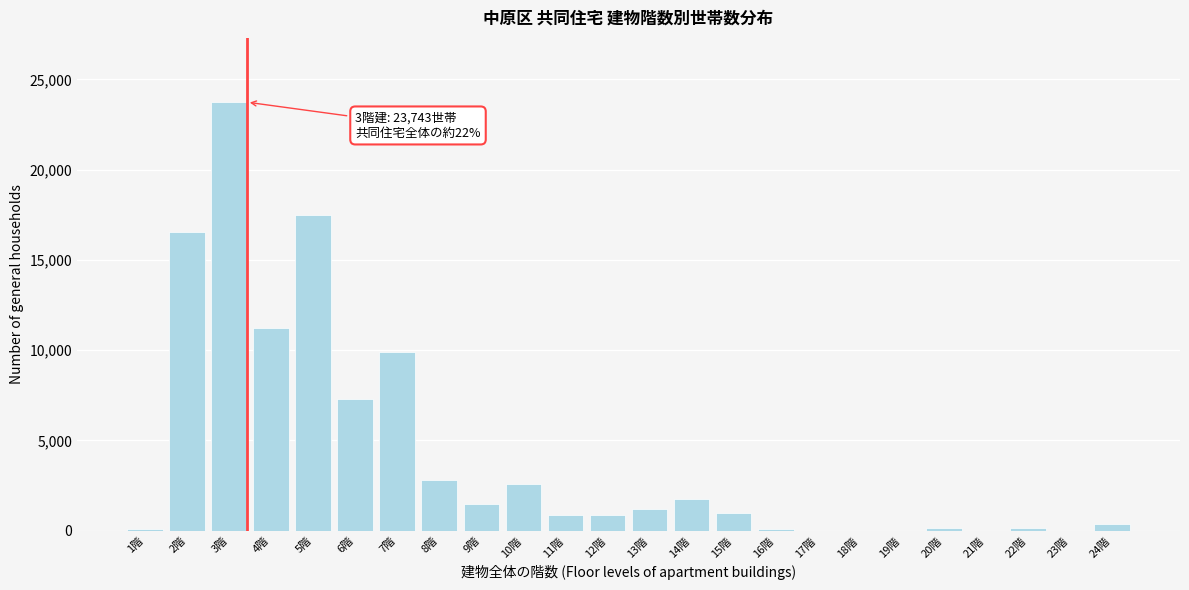

What is the maximum value shown in the chart?

23743